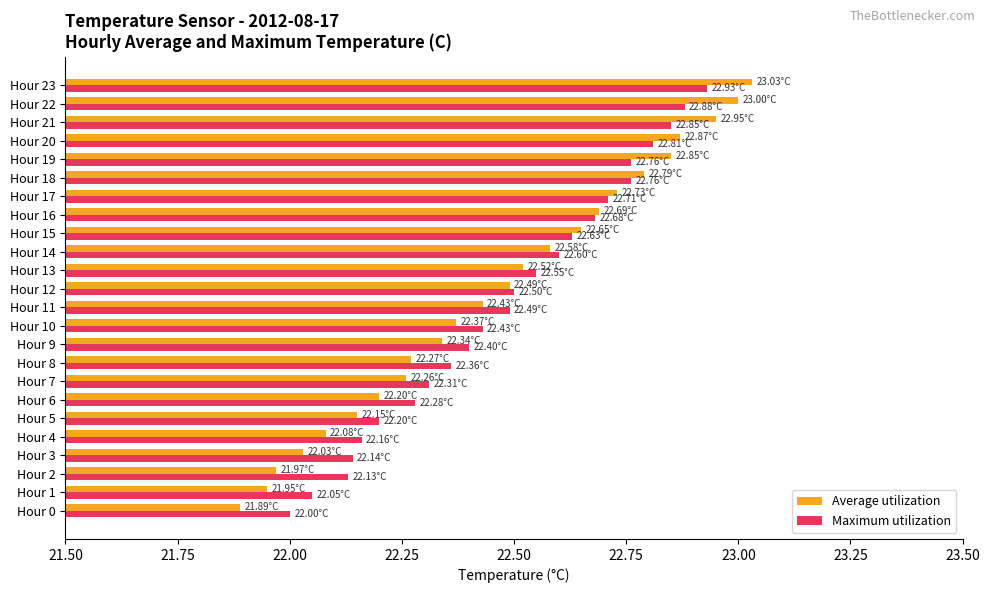

Rank the series by their average value, from lowest to highest.

Average utilization, Maximum utilization